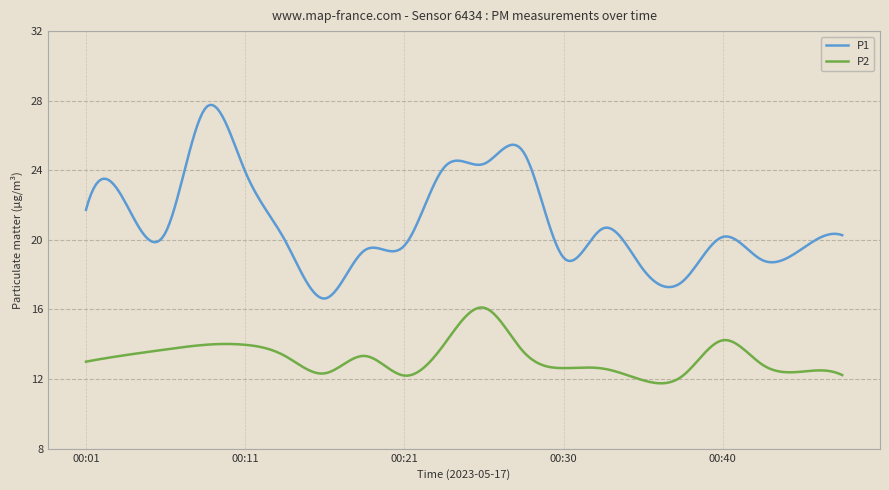

What is the sum of all P1 values?

6301.9